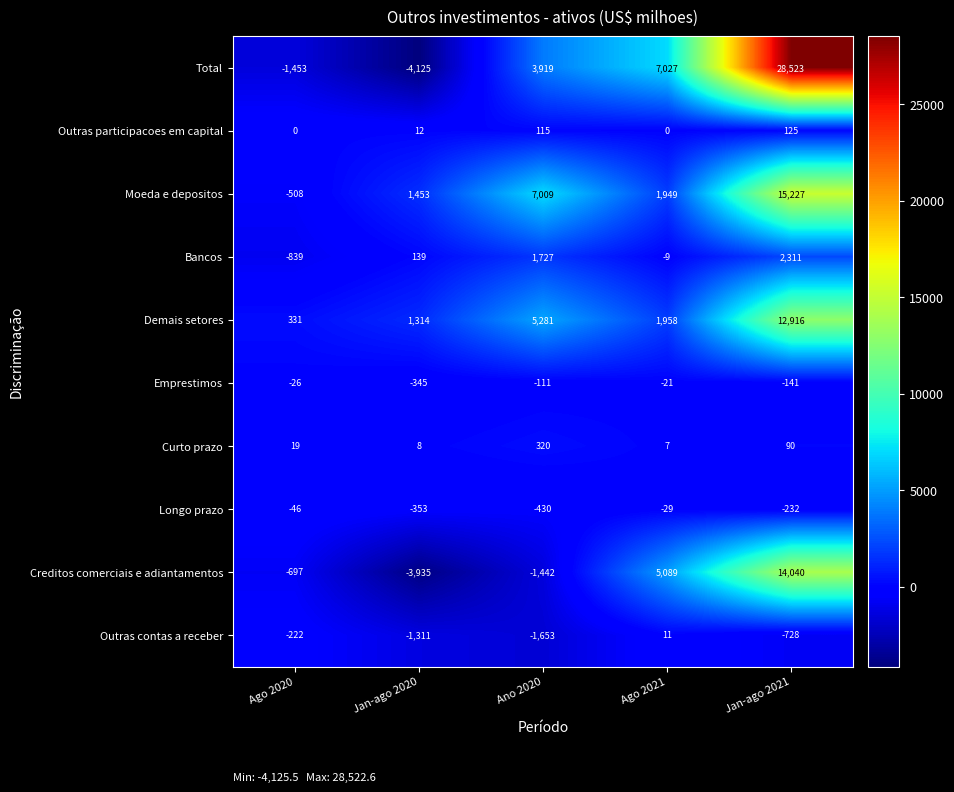

Rank the series at Ago 2020 from highest to lowest value.

Demais setores, Curto prazo, Outras participacoes em capital, Emprestimos, Longo prazo, Outras contas a receber, Moeda e depositos, Creditos comerciais e adiantamentos, Bancos, Total